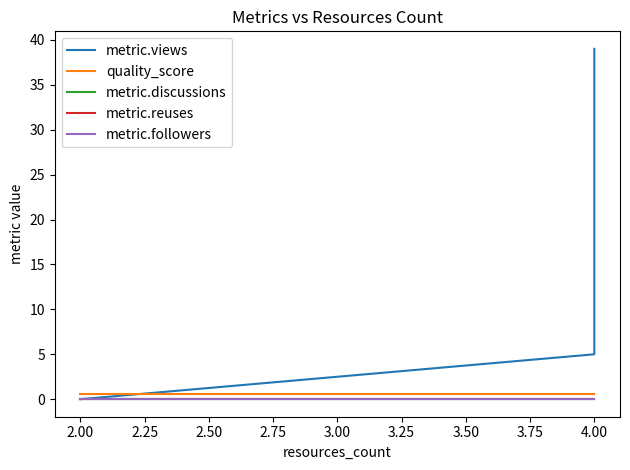

At how many categories does at least one series exceed 34?

1